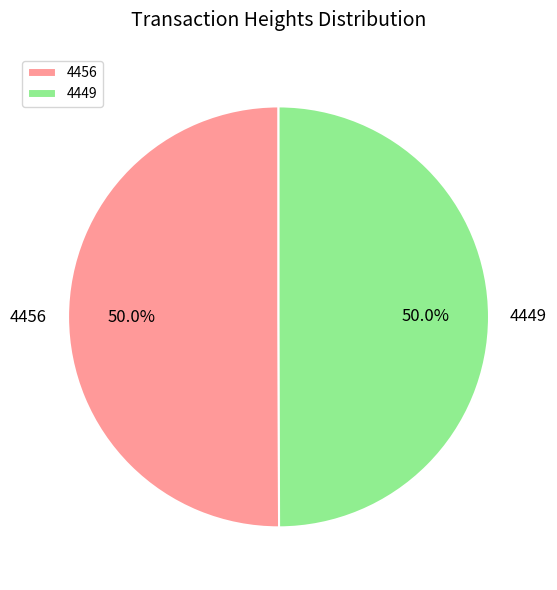

What is the ratio of the value at 4456 to the value at 4449?

1.0